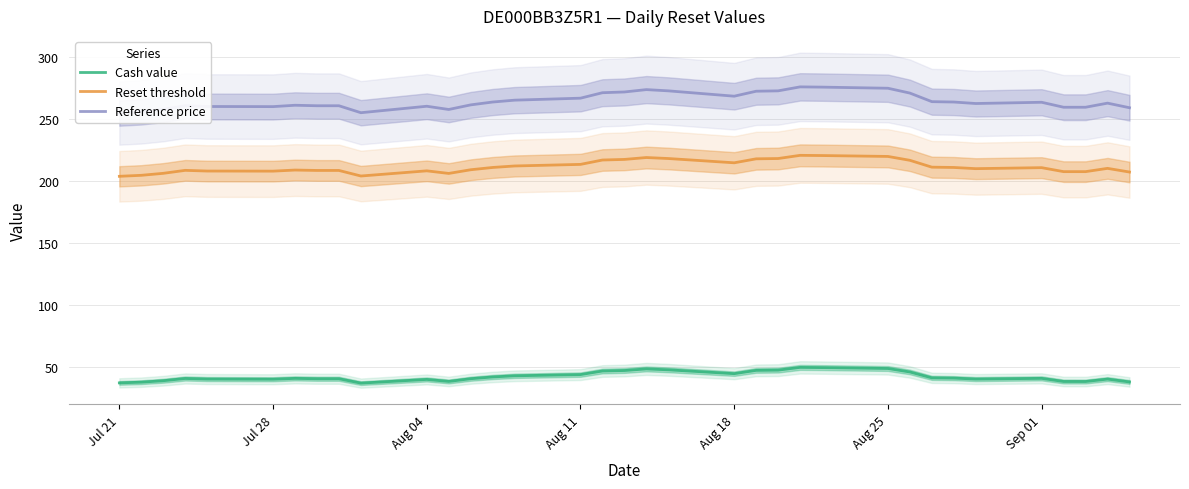

What is the maximum value for Cash value?

49.8